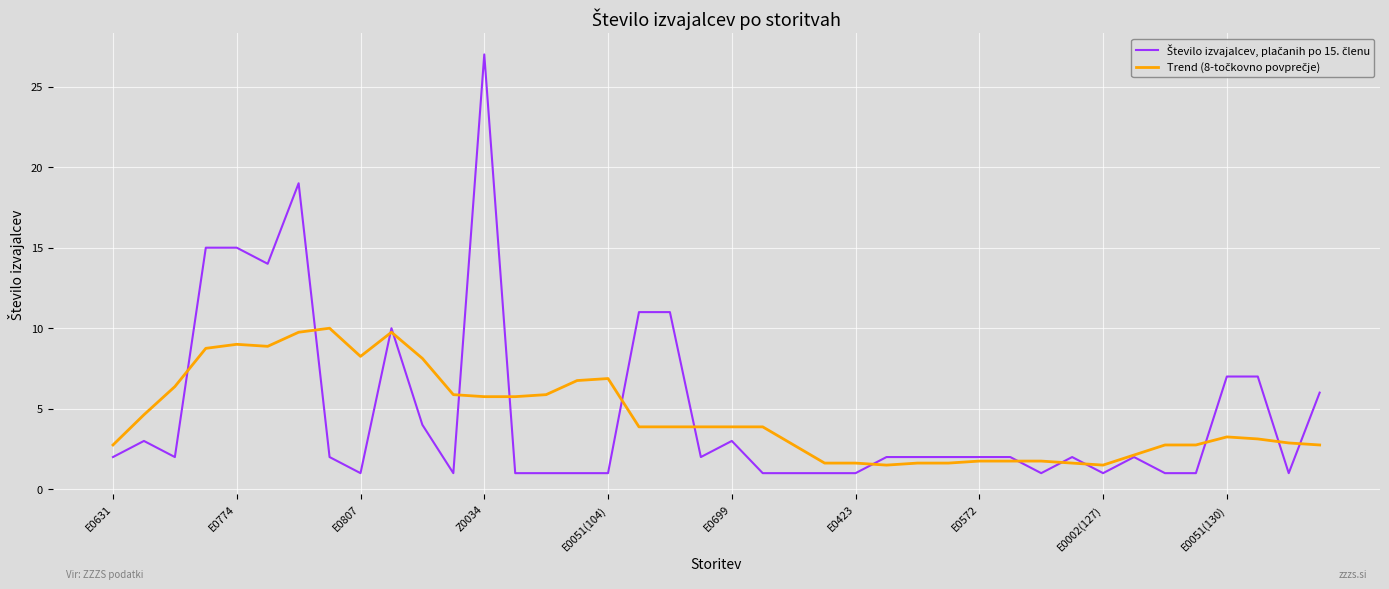

What is the minimum value shown in the chart?

1.0